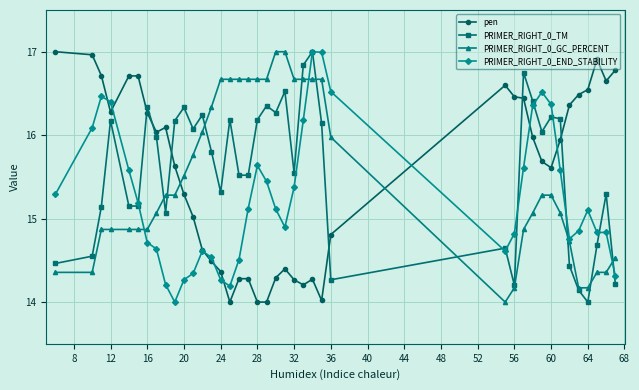

True or false: pen has more than 1 interior local peaks.

True